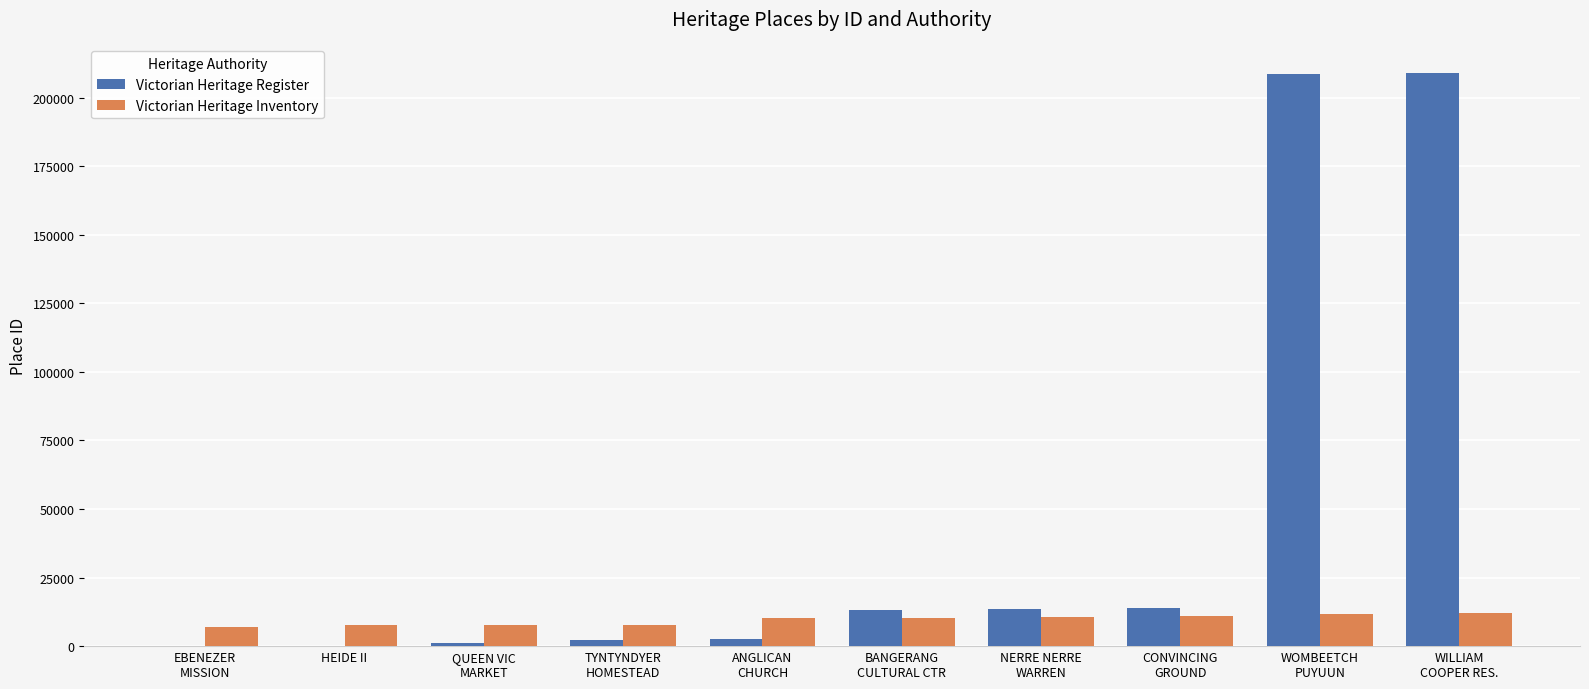

Which series has the largest total across all categories?

Victorian Heritage Register